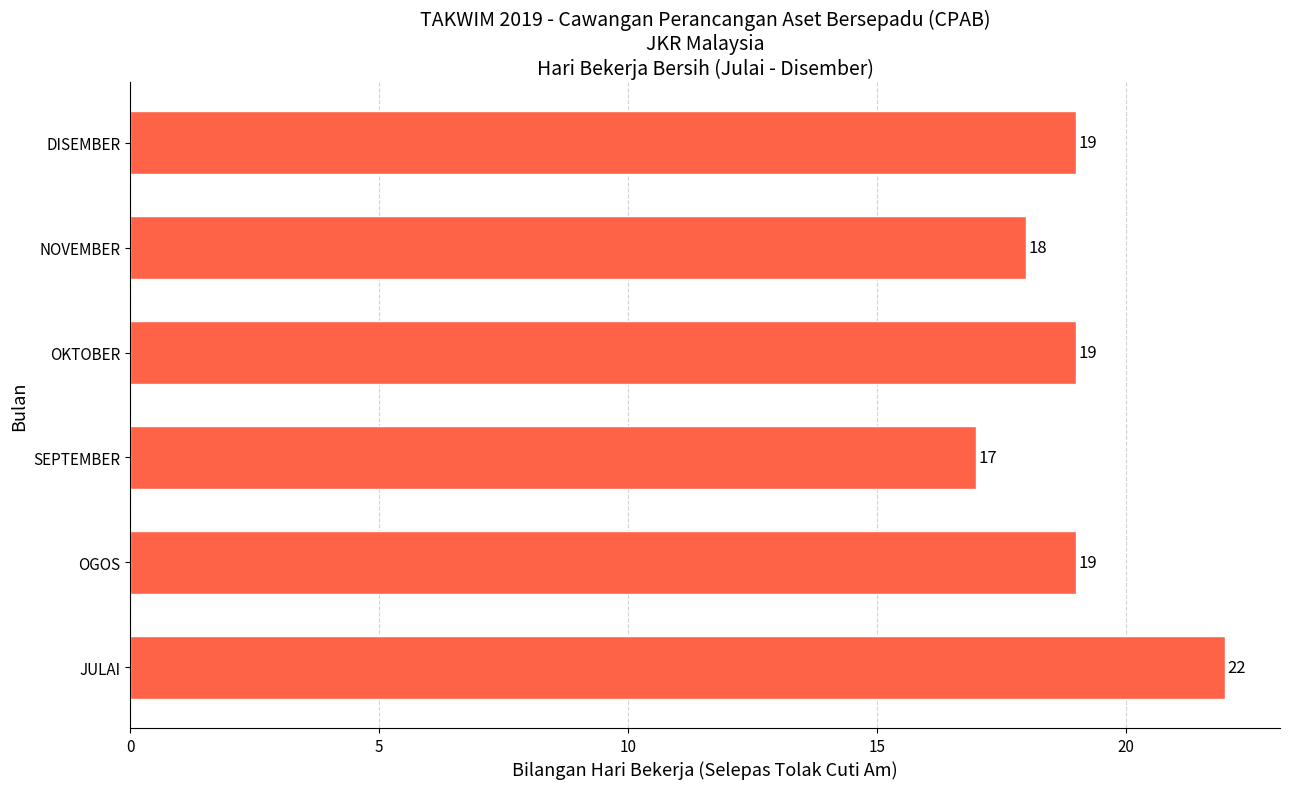

At which category does the chart reach its minimum across all series?

SEPTEMBER